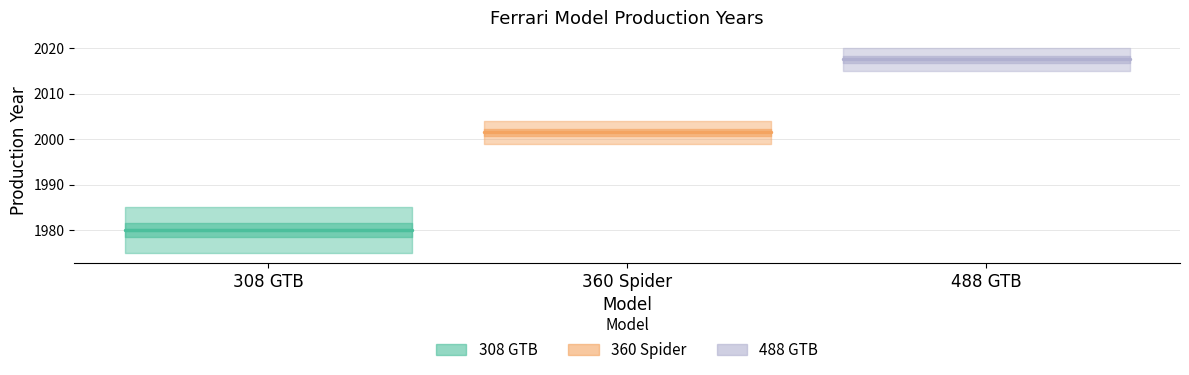

Is this an area chart (filled region under the line)?

No